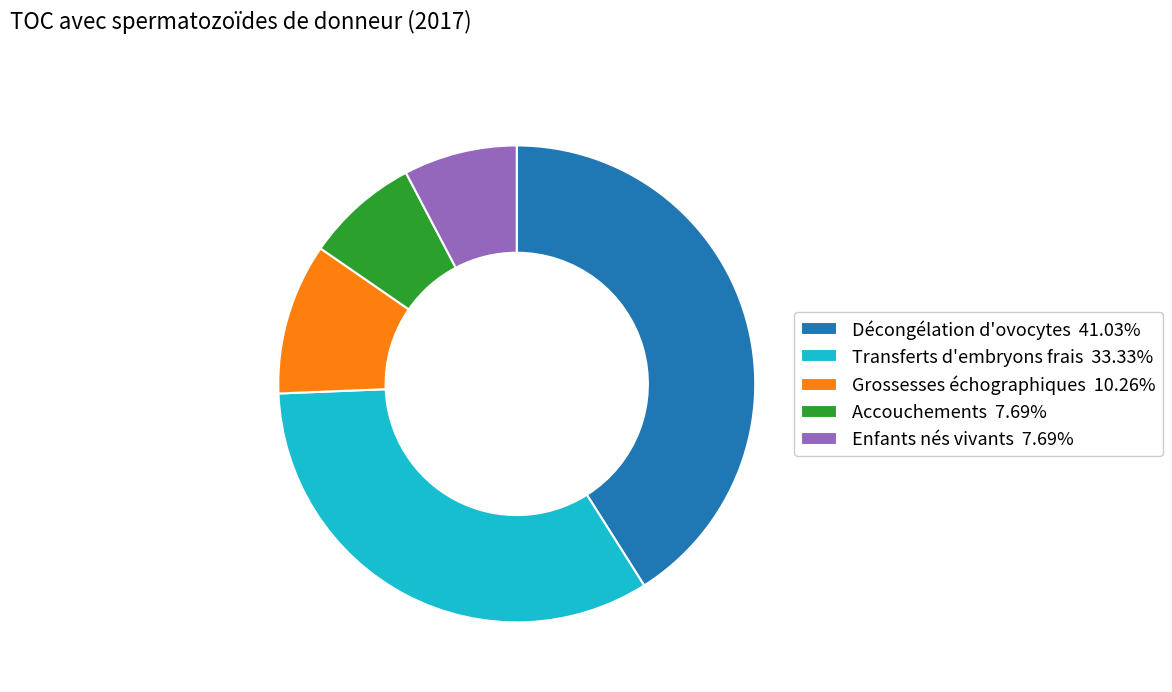

Approximately how many times larger is the value at Transferts d'embryons frais 33.33% compared to Enfants nés vivants 7.69%?

4.3